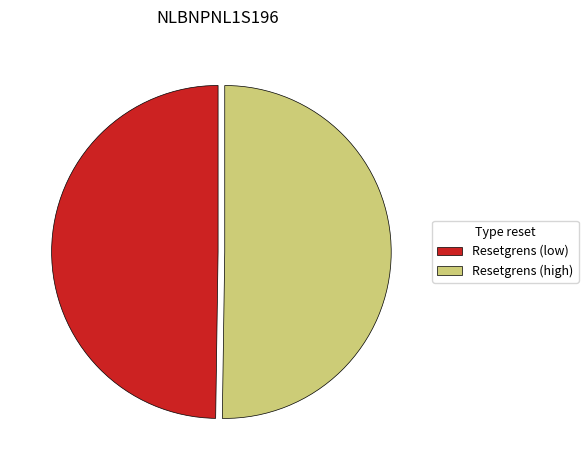

True or false: Resetgrens (low) accounts for 59% of the total.

False